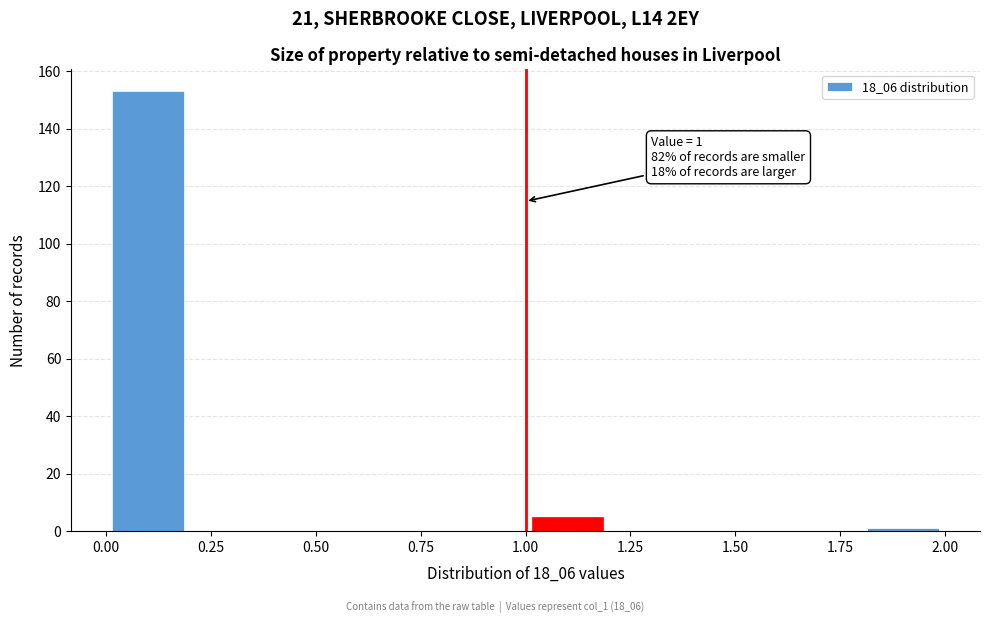

Over which range of the x-axis is the bar tallest?

0.0 to 0.2